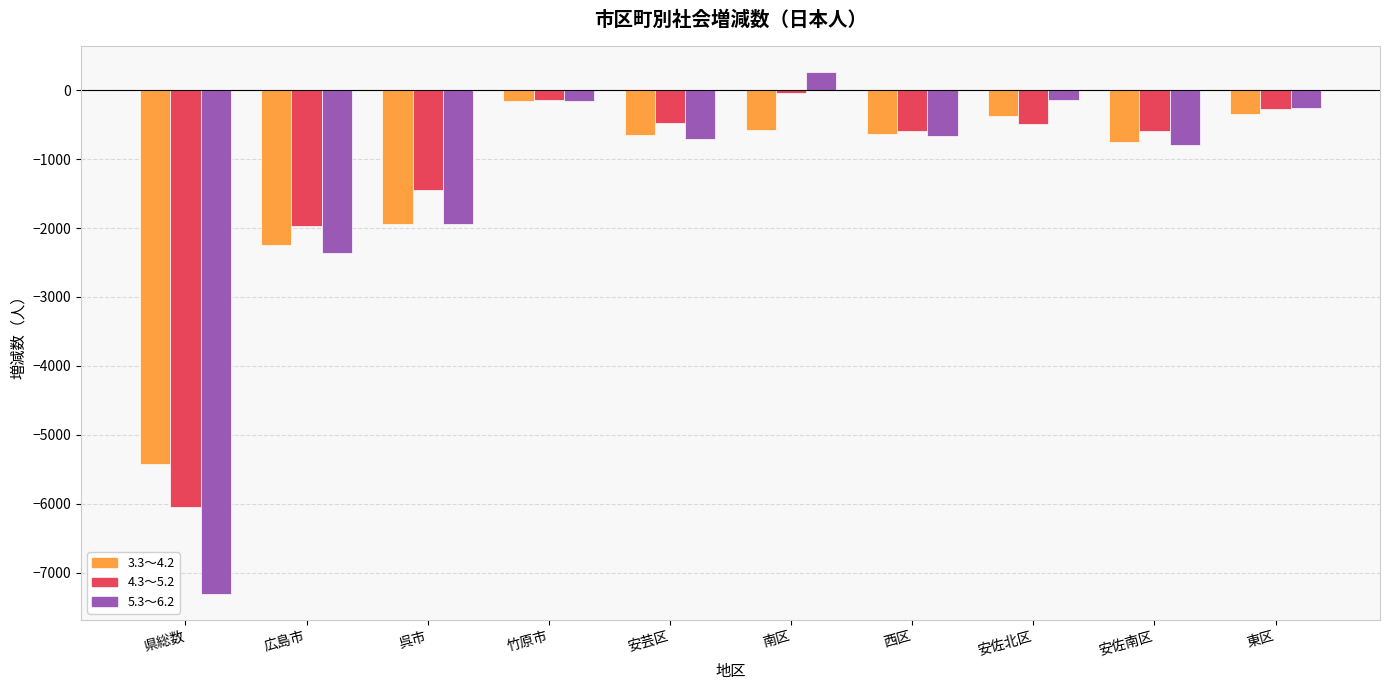

Which category has the lowest value in the 5.3～6.2 series?

県総数